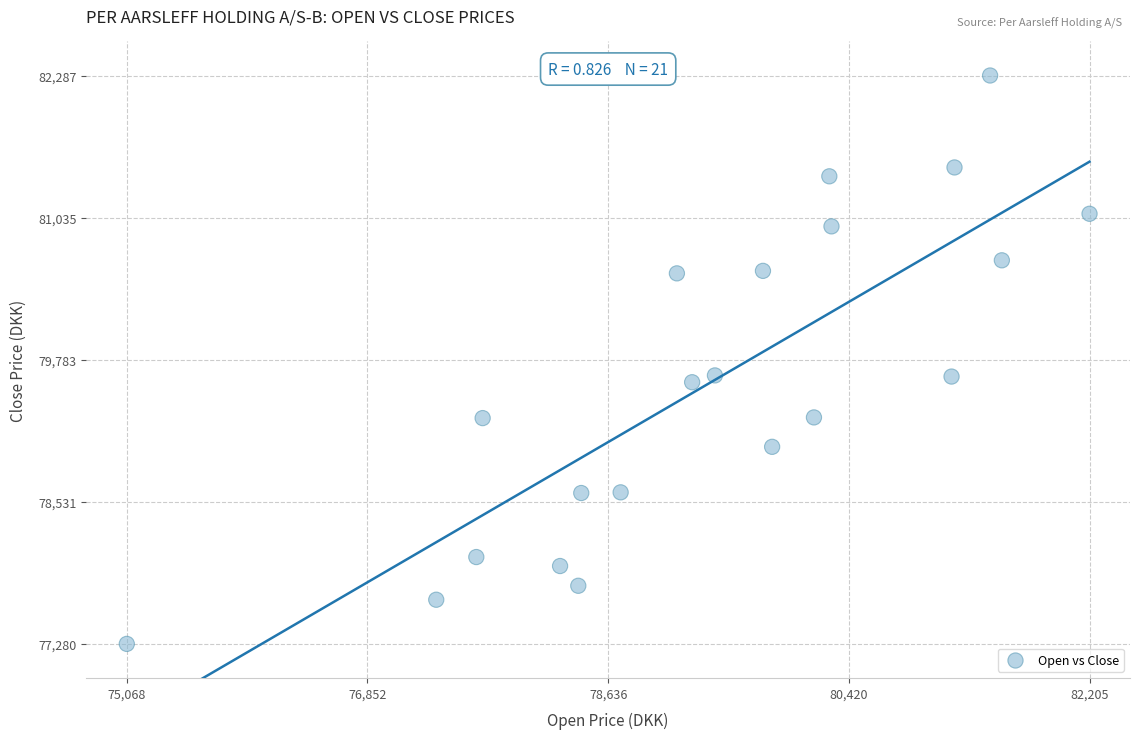

What is the range of Y values (max minus min)?

5007